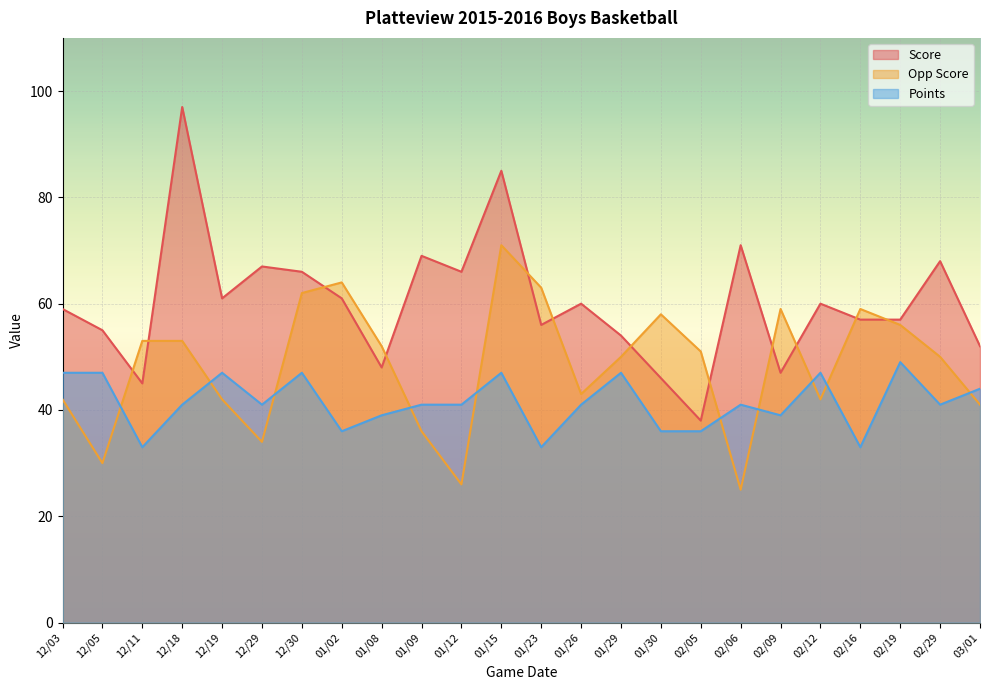

What is the maximum value for Points?

49